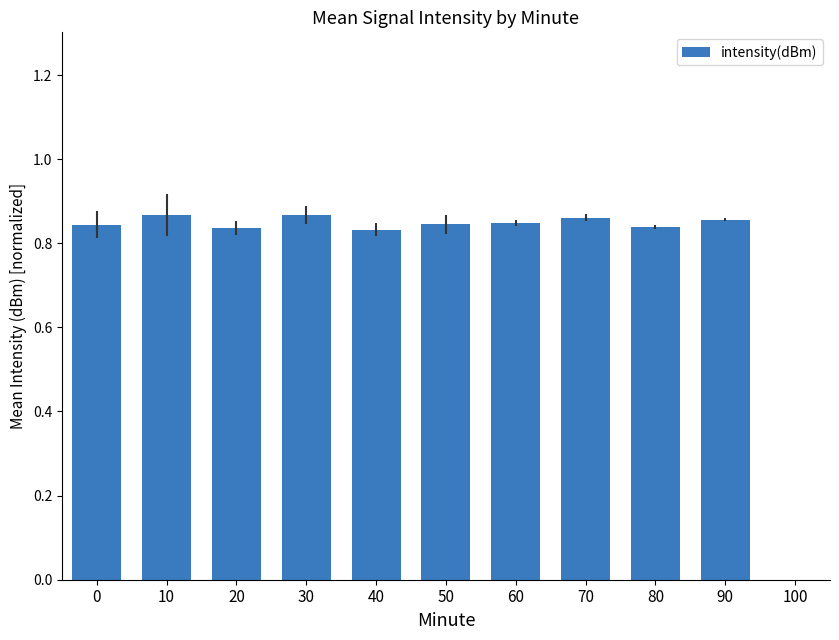

What is the sum of all values?

8.5